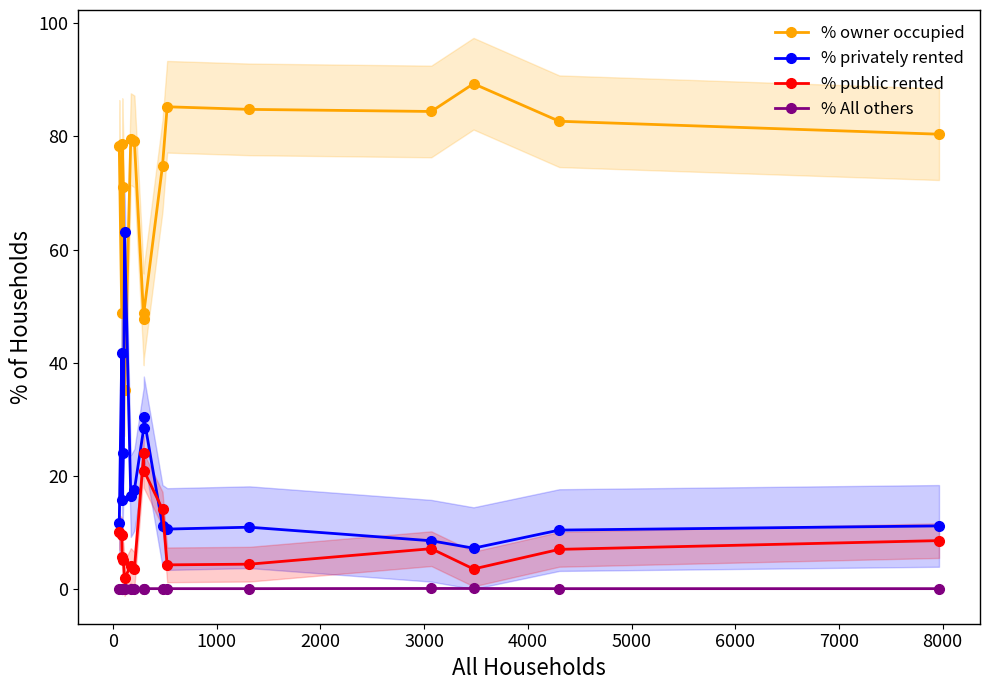

True or false: % owner occupied and % All others intersect in this chart.

False